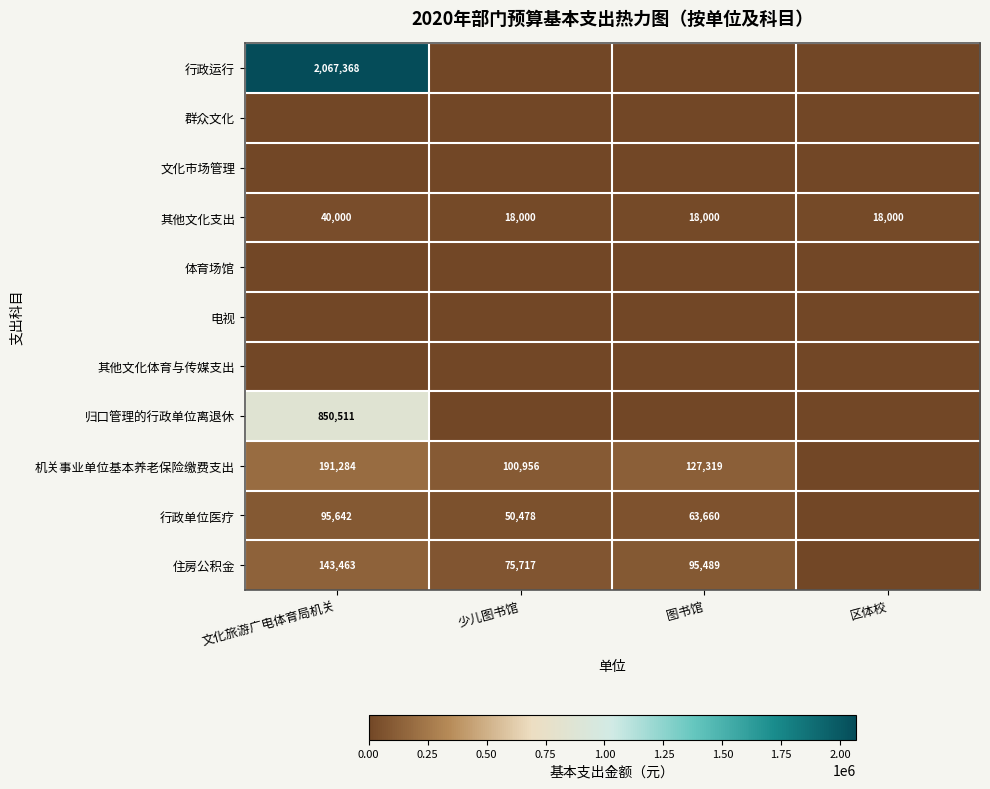

The value of 住房公积金 at 文化旅游广电体育局机关 is 143463. True or false?

True